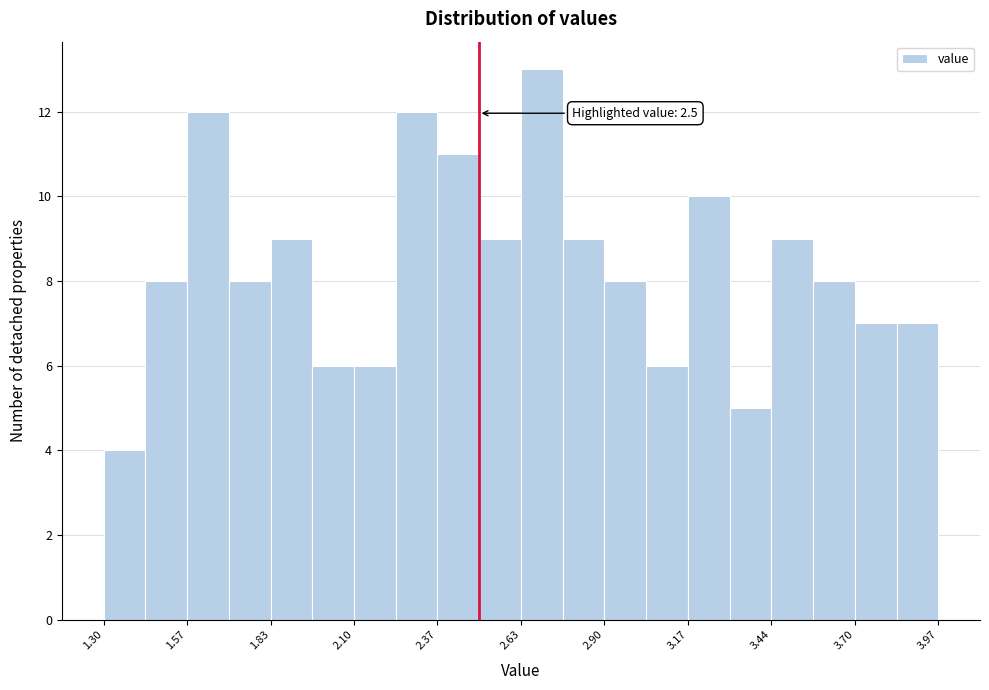

Around what value on the x-axis is the tallest bar? Give the approximate position of its centre, as read against the axis.

2.70